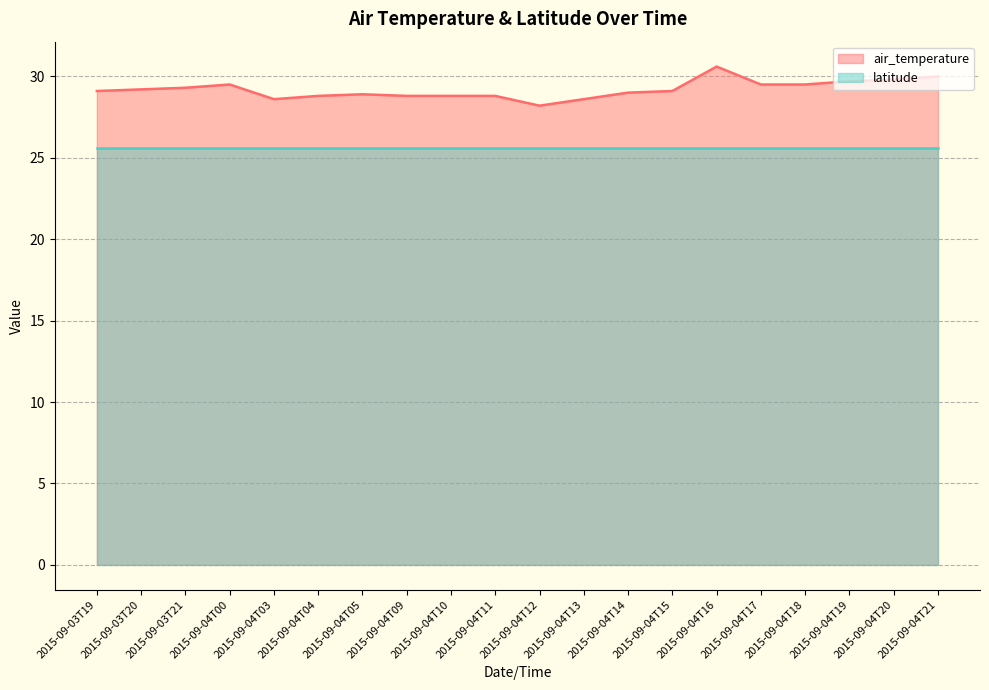

What position from the left is 2015-09-04T17?

16